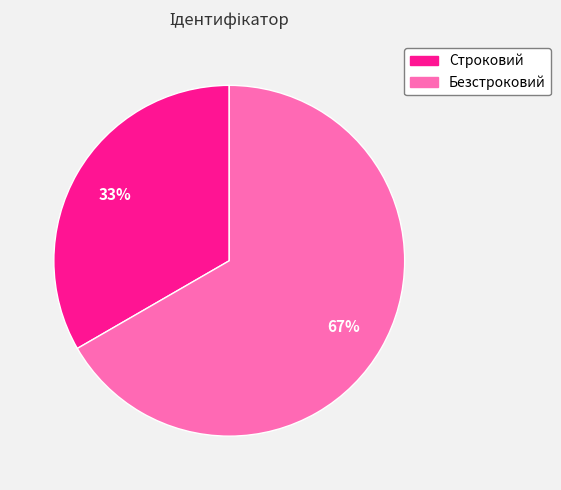

To the nearest percent, what is the combined percentage of Строковий and Безстроковий?

100%